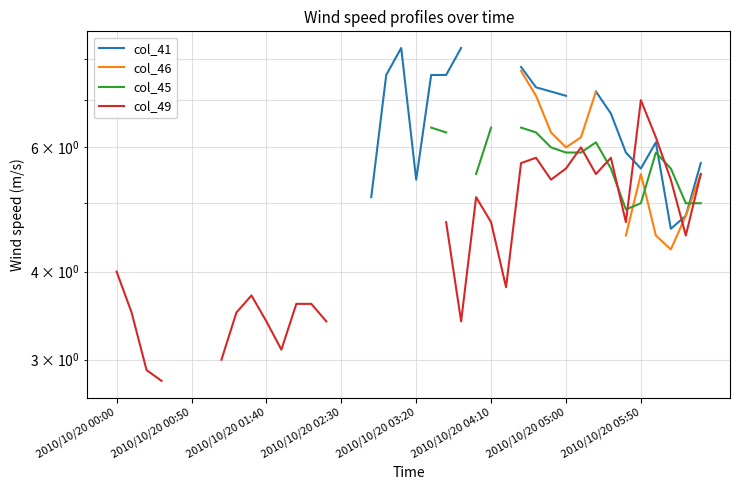

Which series has the widest spread of values?

col_49